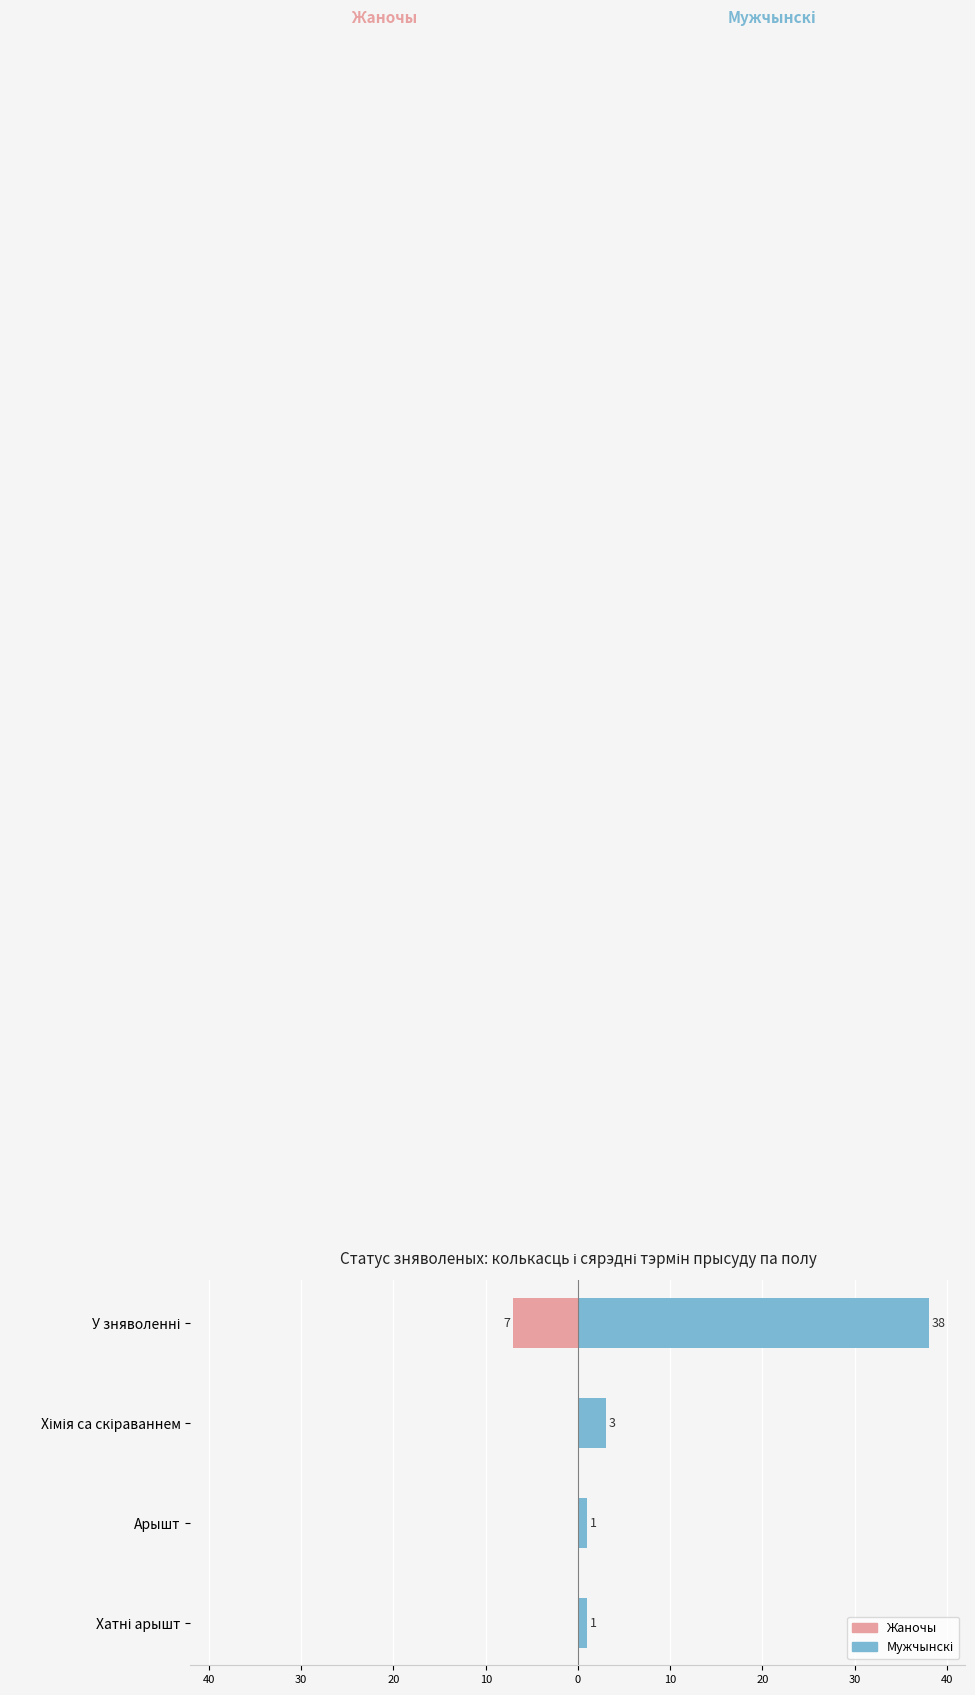

Rank the series by their average value, from highest to lowest.

Мужчынскі, Жаночы